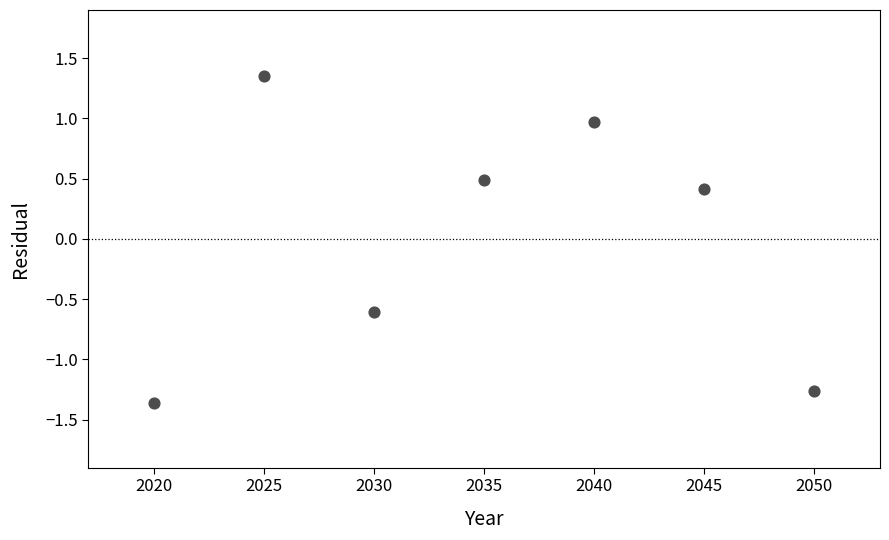

What Y value in the scatter plot is closest to 0?

0.4